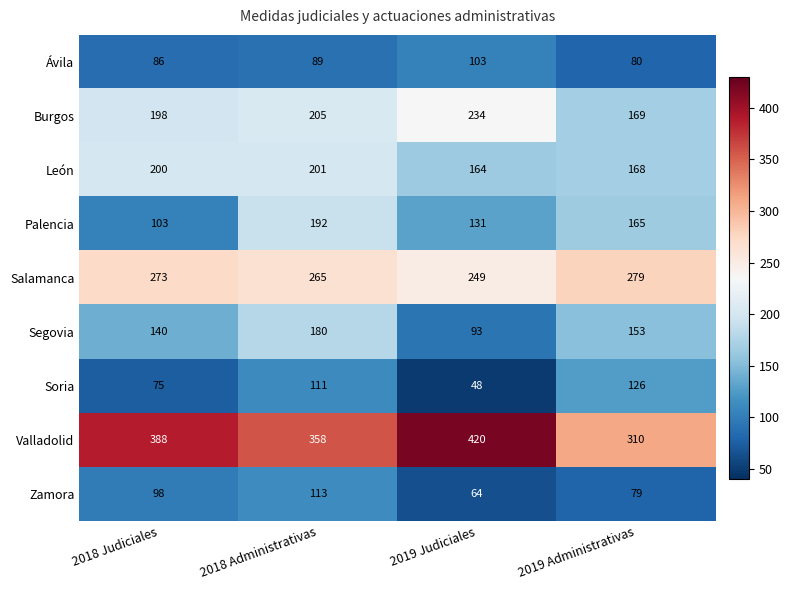

What is the total value across all series at 2018 Administrativas?

1714